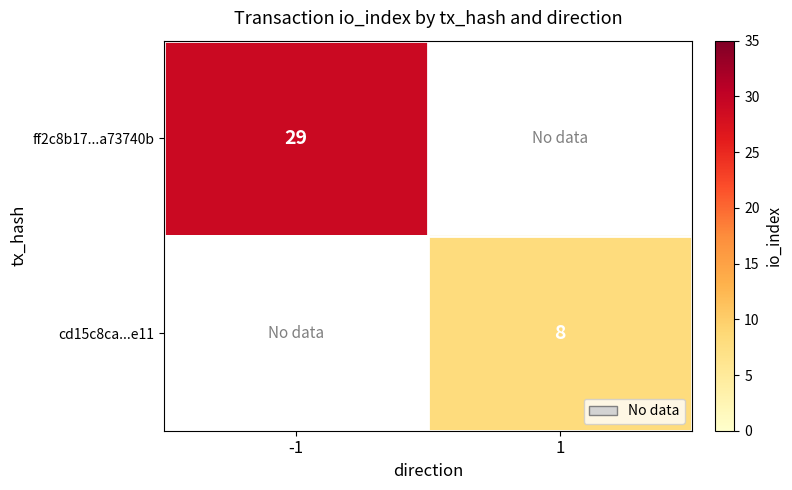

Is the value of ff2c8b17...a73740b at 1 greater than the value of cd15c8ca...e11 at -1?

No